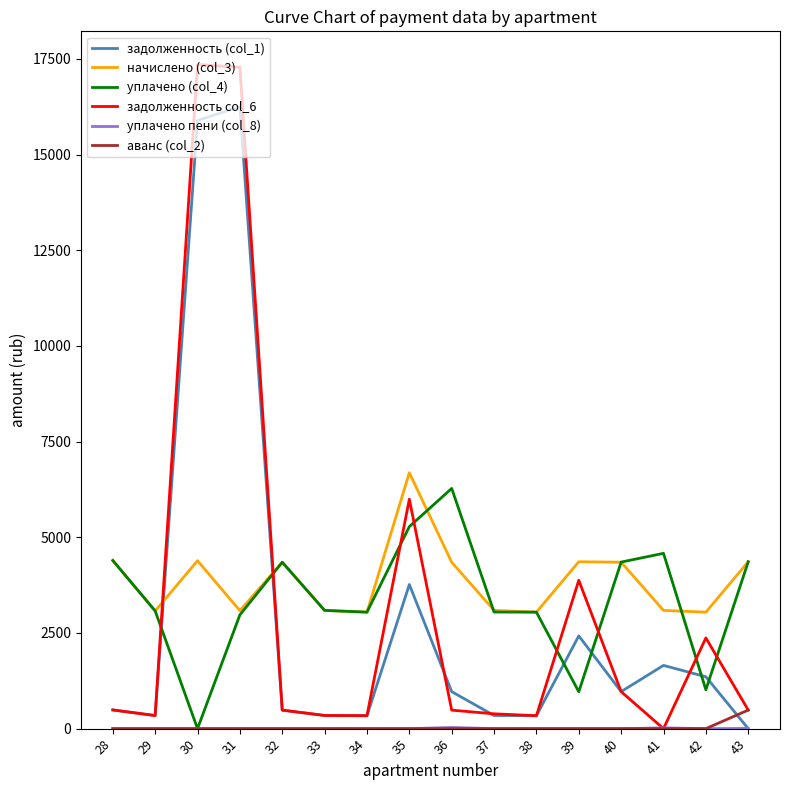

At which category is the sum across all series the highest?

31